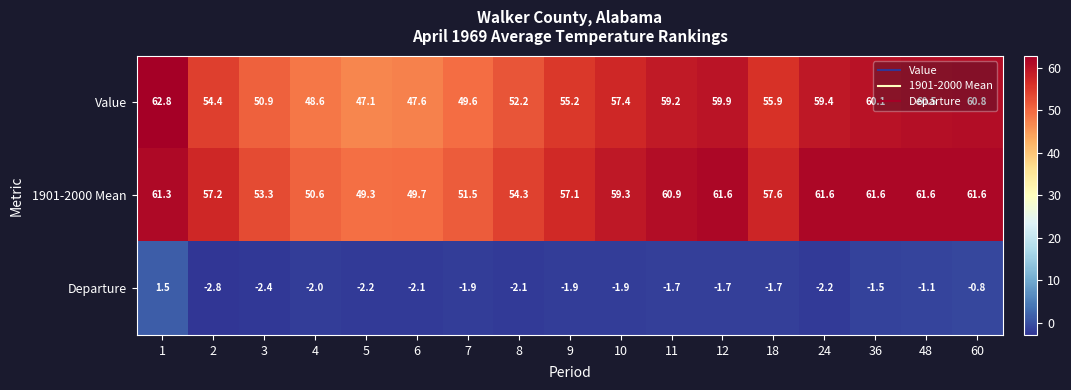

At which category does the chart reach its peak across all series?

1